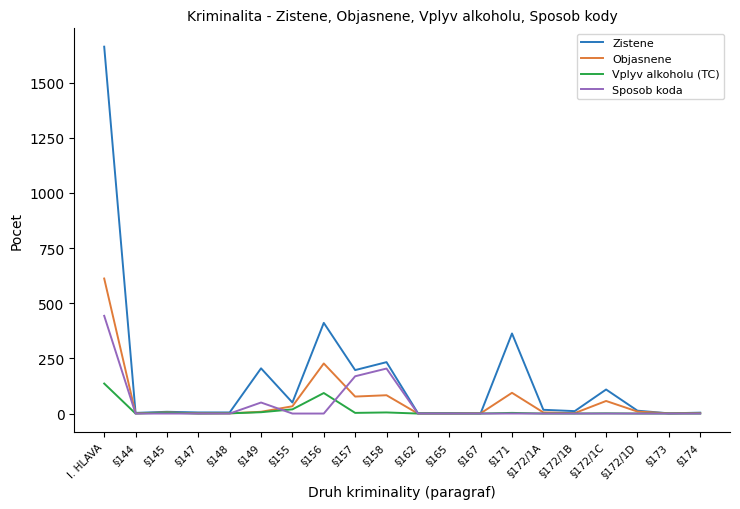

What is the difference between the highest and lowest values at §172/1B?

11